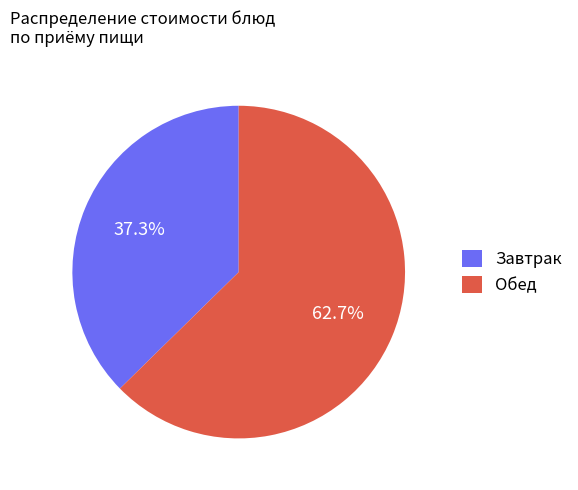

Do Завтрак and Обед together represent more than half of the pie?

Yes